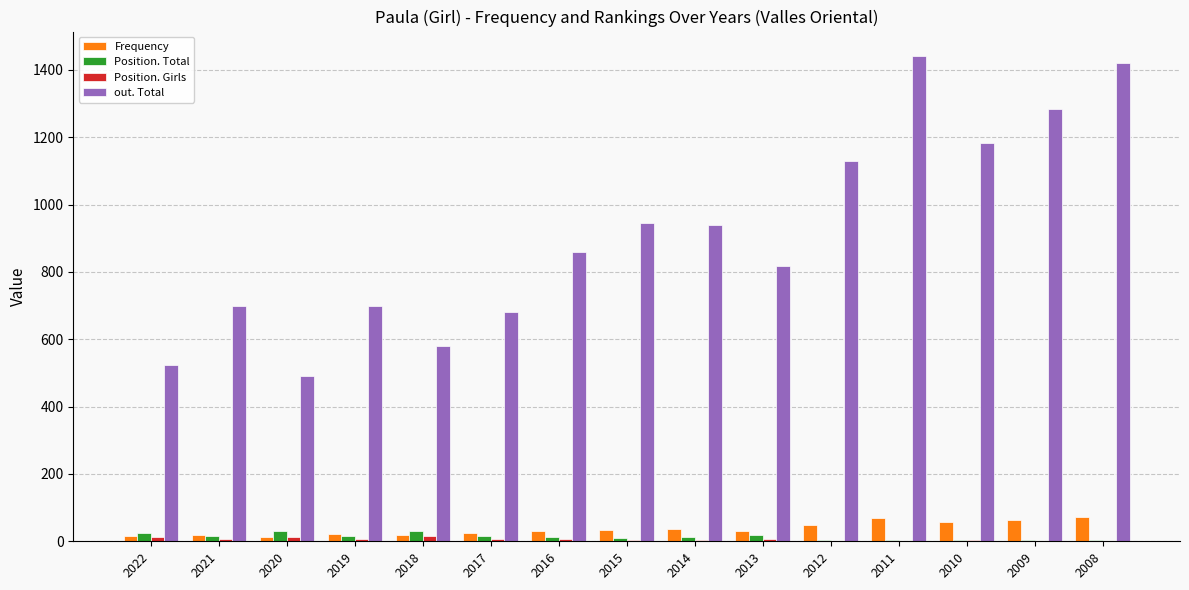

Count the number of categories in the chart.

15